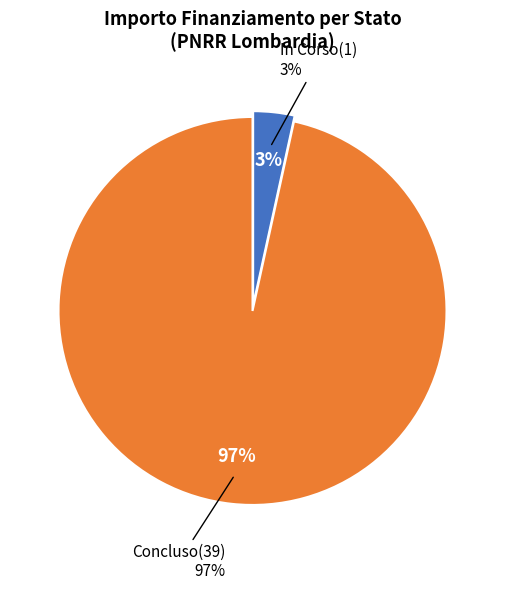

How many slices are in this pie chart?

2